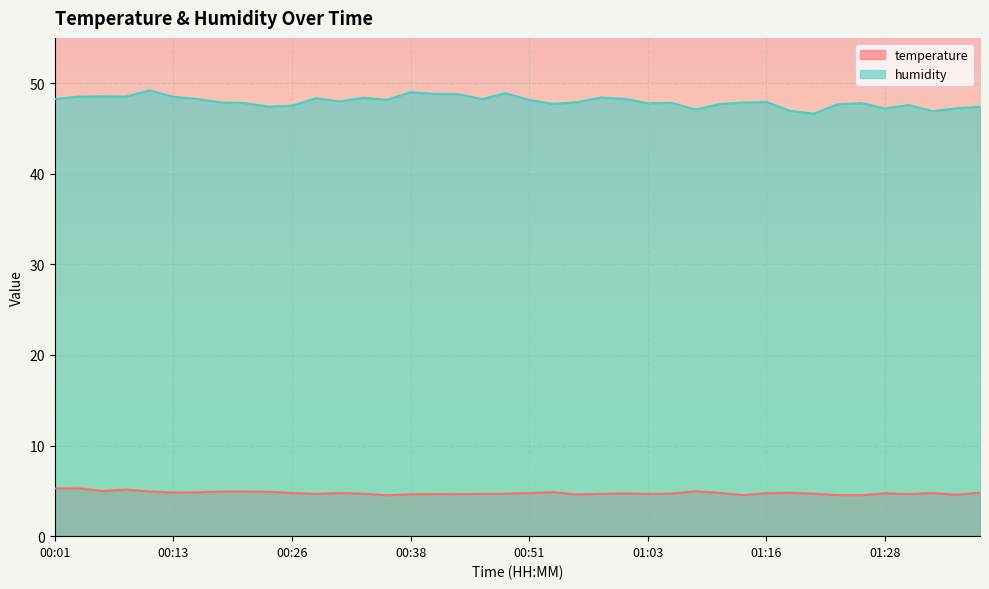

Reading left to right, list all the values displayed in this chart.

temperature: 00:01=5.3	00:03=5.3	00:06=5.0	00:08=5.1	00:11=4.9	00:13=4.8	00:16=4.8	00:18=4.9	00:21=4.9	00:23=4.9	00:26=4.8	00:28=4.7	00:31=4.8	00:33=4.7	00:36=4.5	00:38=4.6	00:41=4.7	00:43=4.6	00:46=4.7	00:48=4.7	00:51=4.8	00:53=4.9	00:56=4.6	00:58=4.7	01:01=4.7	01:03=4.7	01:06=4.7	01:08=5.0	01:11=4.8	01:13=4.5	01:16=4.7	01:18=4.8	01:21=4.7	01:23=4.5	01:26=4.5	01:28=4.7	01:31=4.7	01:33=4.8	01:36=4.6	01:38=4.8
humidity: 00:01=48.3	00:03=48.5	00:06=48.5	00:08=48.5	00:11=49.2	00:13=48.5	00:16=48.3	00:18=47.9	00:21=47.8	00:23=47.4	00:26=47.5	00:28=48.3	00:31=48.0	00:33=48.4	00:36=48.2	00:38=49.0	00:41=48.8	00:43=48.8	00:46=48.2	00:48=48.9	00:51=48.1	00:53=47.7	00:56=47.9	00:58=48.4	01:01=48.3	01:03=47.8	01:06=47.8	01:08=47.1	01:11=47.7	01:13=47.9	01:16=47.9	01:18=46.9	01:21=46.6	01:23=47.7	01:26=47.8	01:28=47.2	01:31=47.6	01:33=46.9	01:36=47.2	01:38=47.4